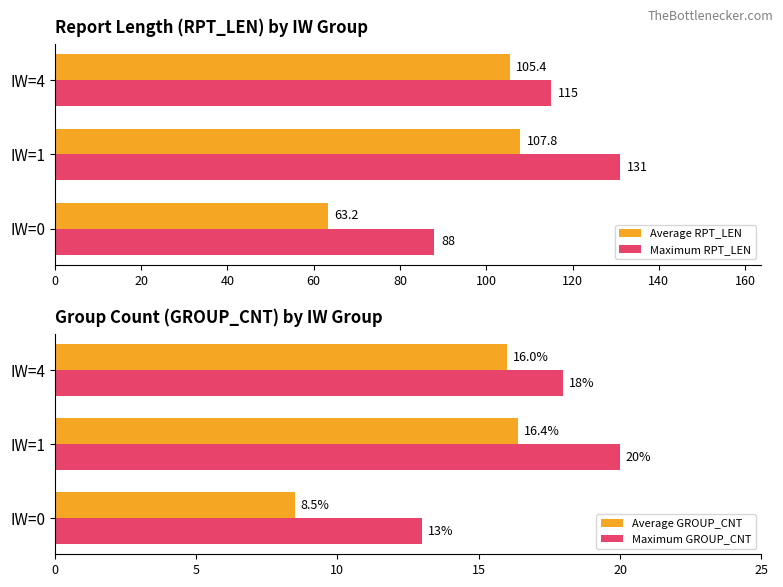

Is the value of Average RPT_LEN at IW=4 greater than the value of Maximum RPT_LEN at IW=0?

Yes